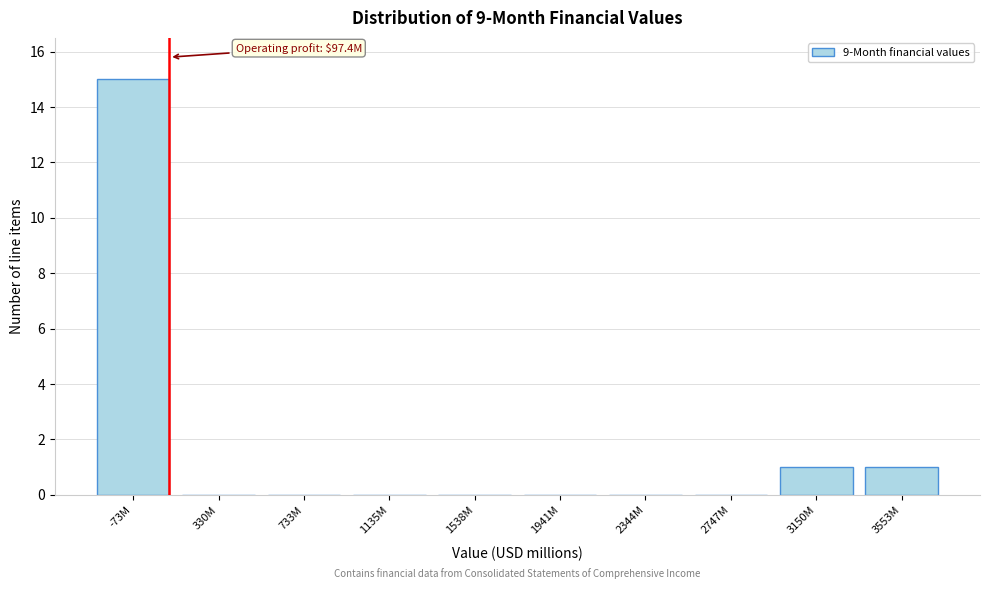

Reading left to right, extract all data points from this chart.

-73M=15	330M=0	733M=0	1135M=0	1538M=0	1941M=0	2344M=0	2747M=0	3150M=1	3553M=1